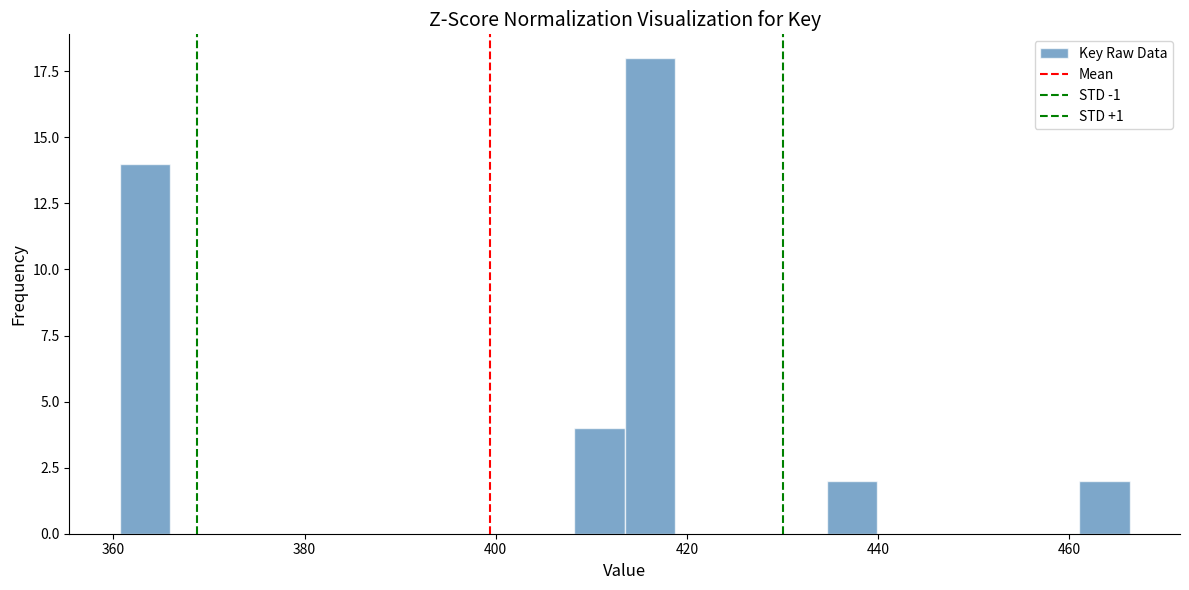

Read against the x-axis, roughly where is the centre of the tallest bar?

416